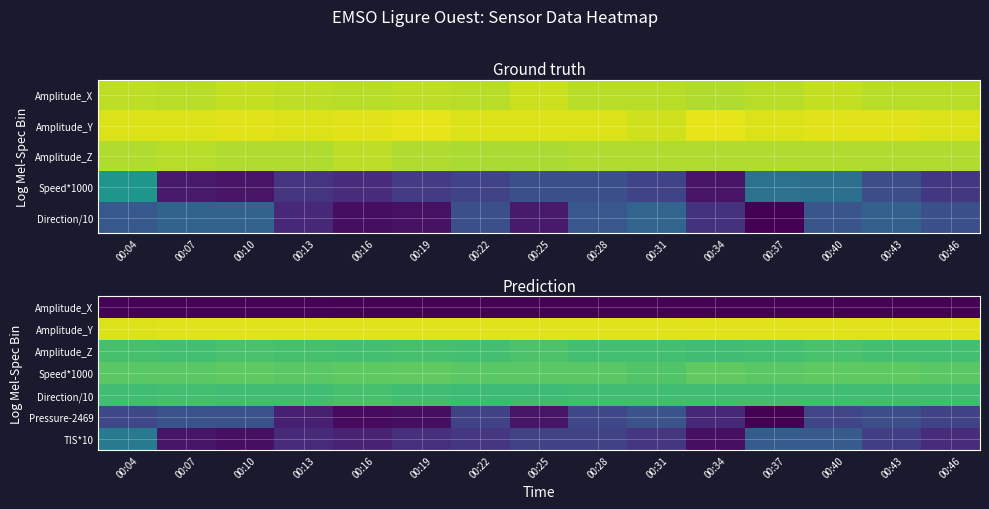

What is the sum of the Amplitude_X values at 00:40 and 00:04?

2.3